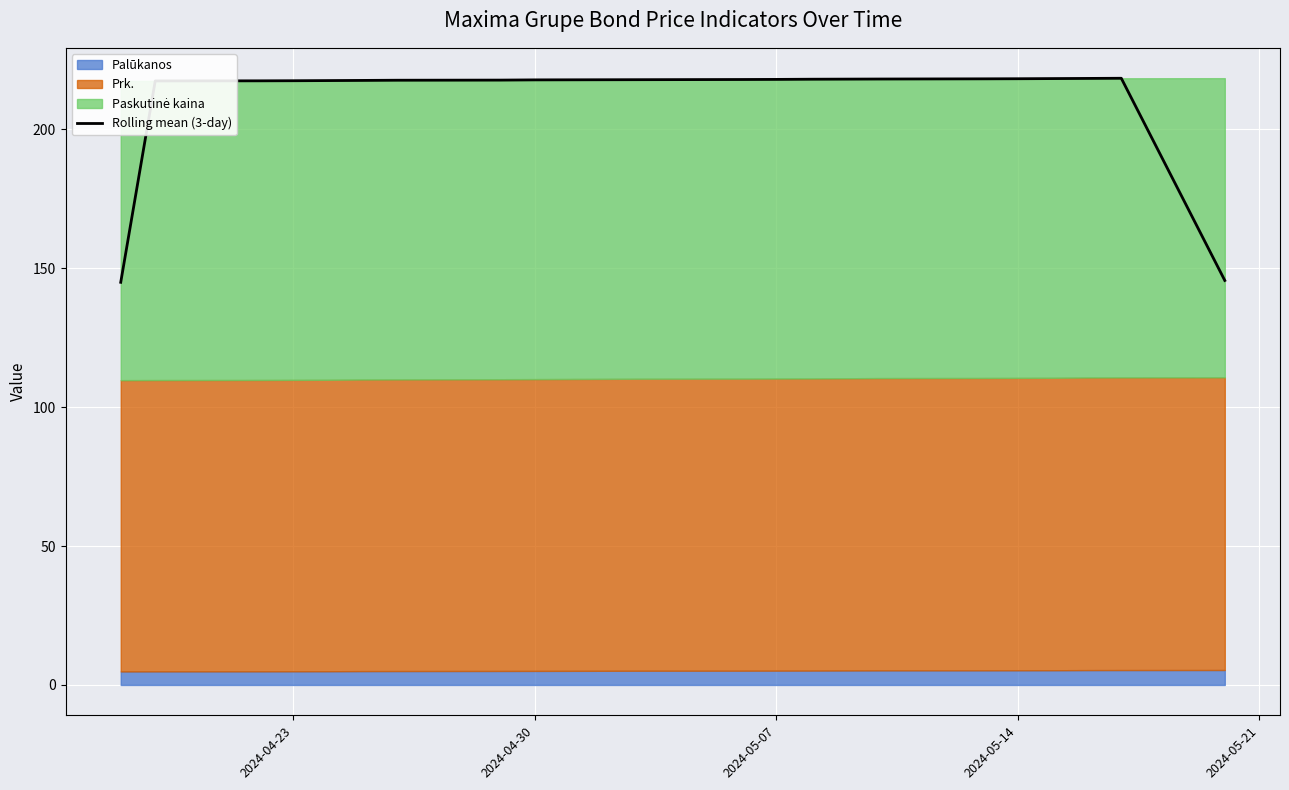

What is the sum of all values?

4213.3